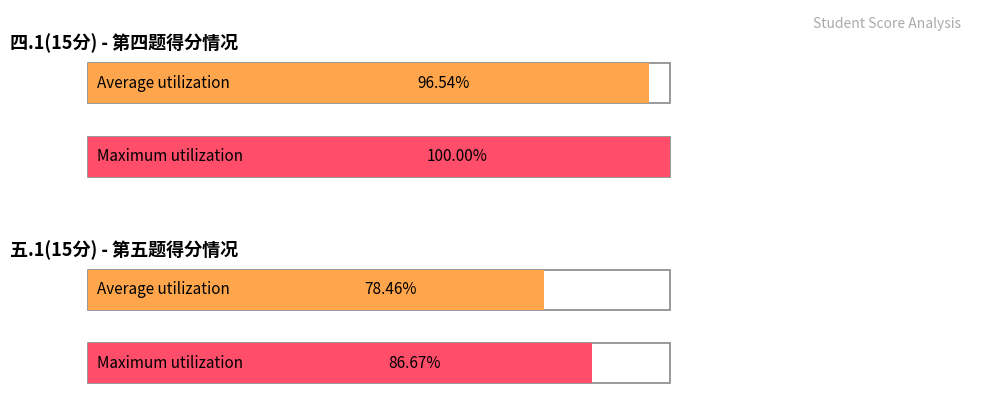

How many bars are there in each group?

2